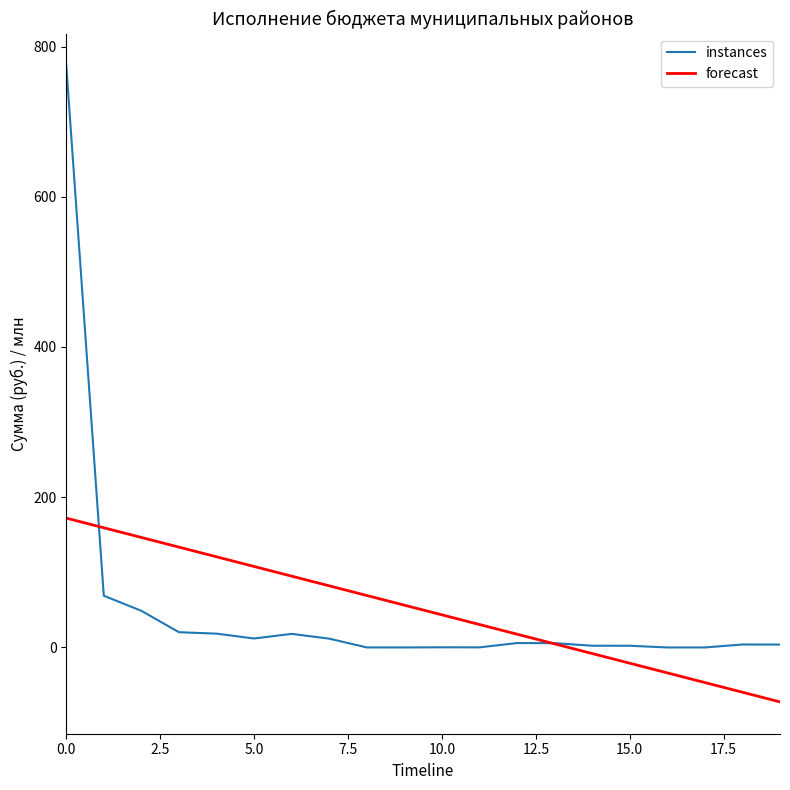

What is the highest value of the forecast series?

172.2